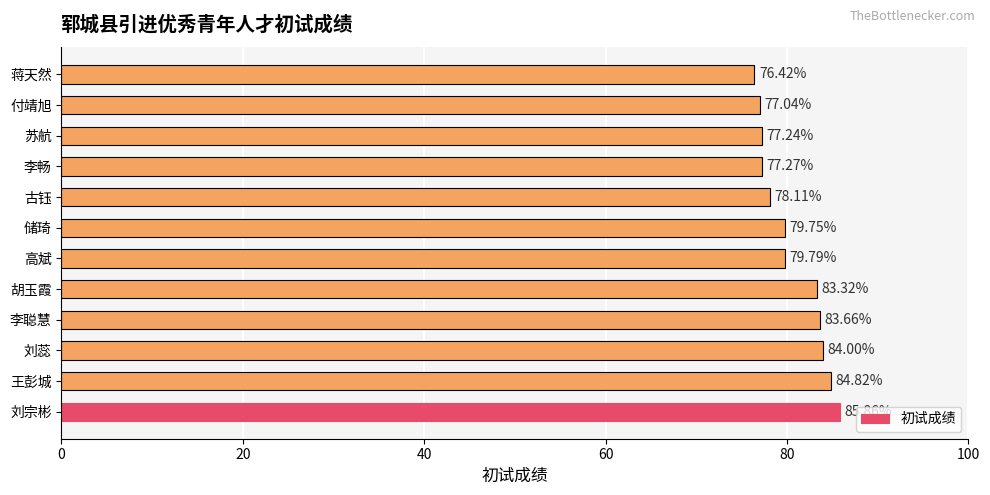

How many categories are shown in the chart?

12